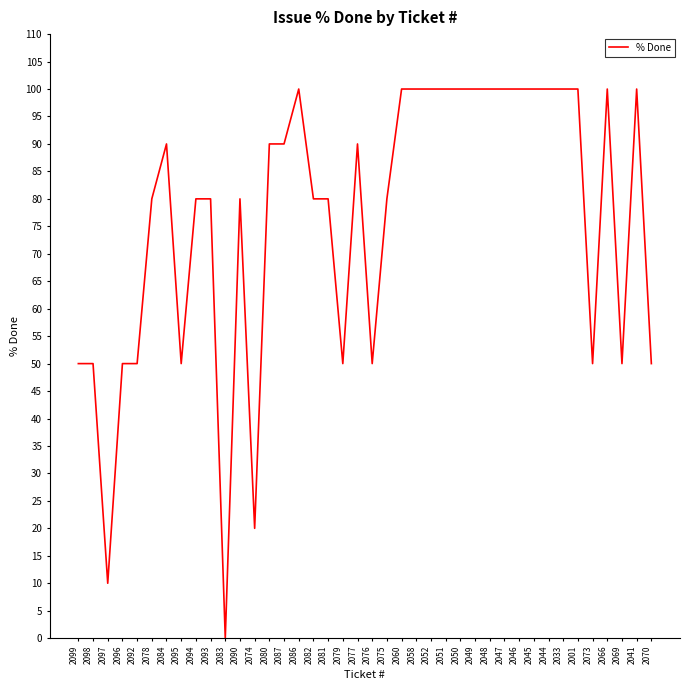

What is the change in value from 2050 to 2073?

-50